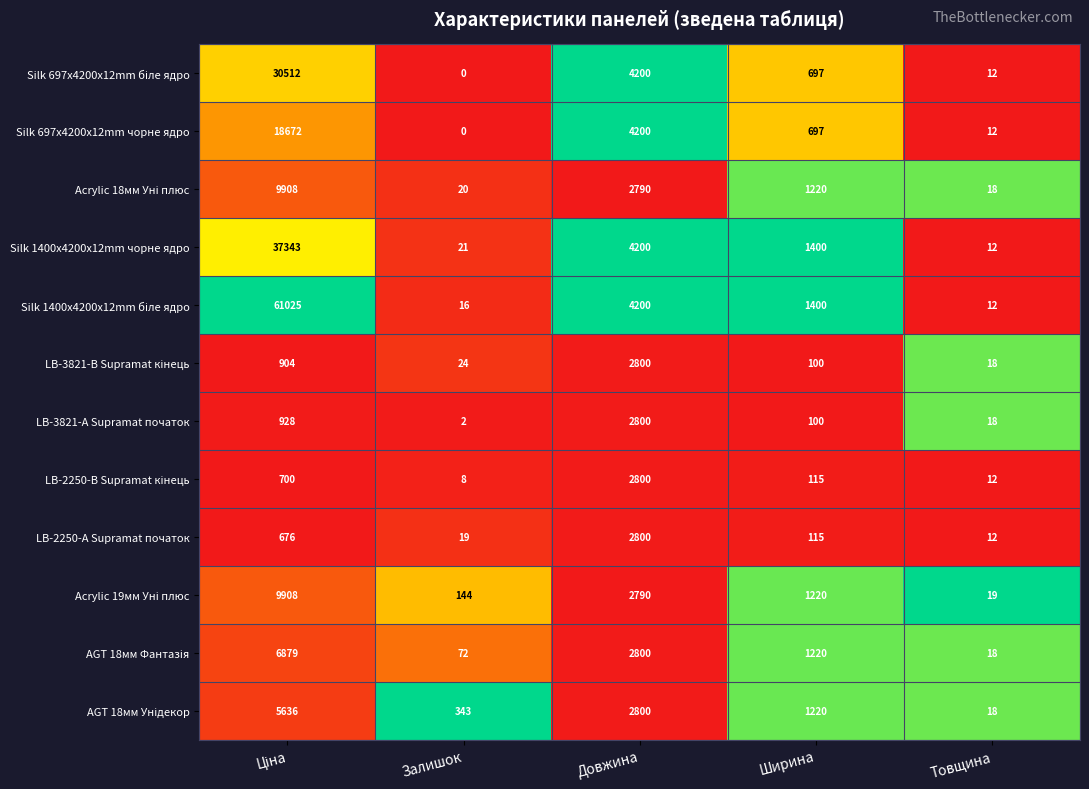

What is the total value across all series at Ширина?

9504